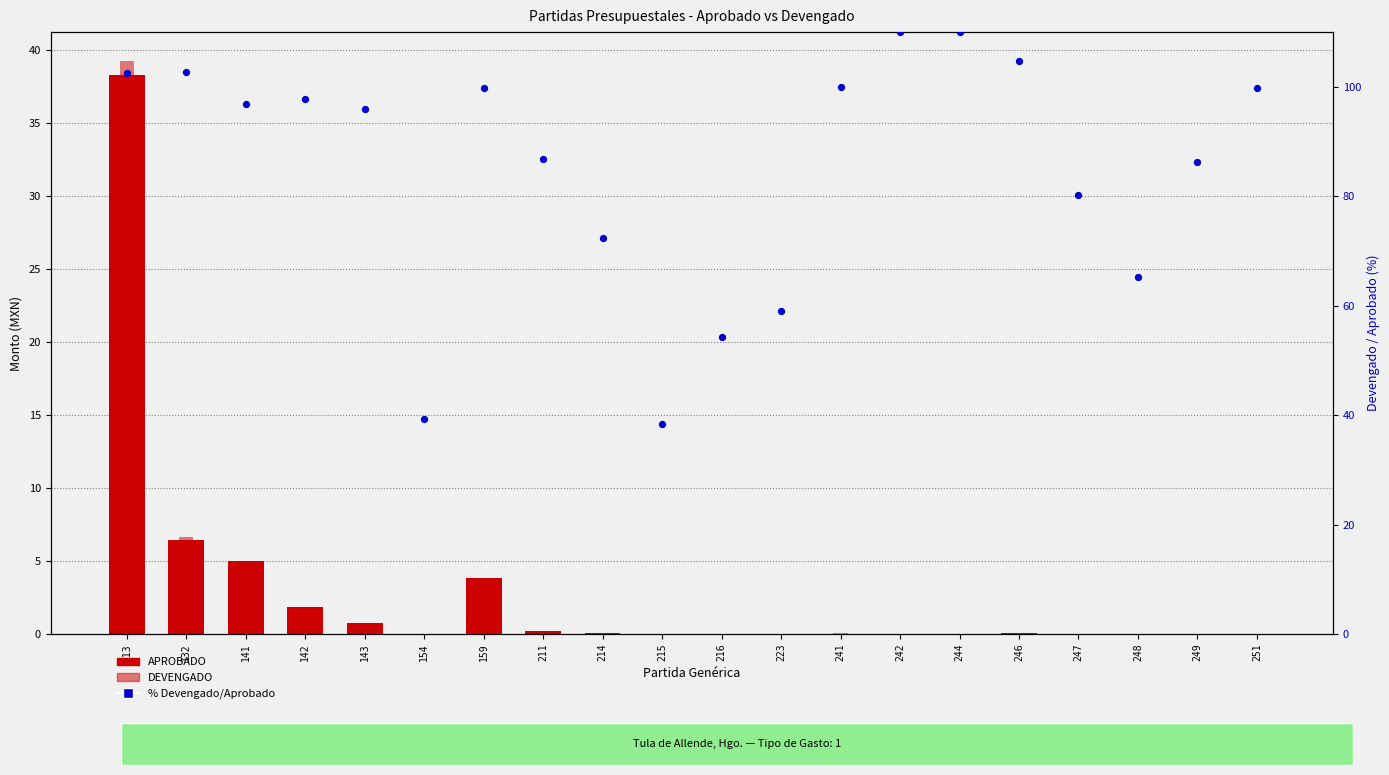

Which series reaches the minimum Y coordinate?

APROBADO